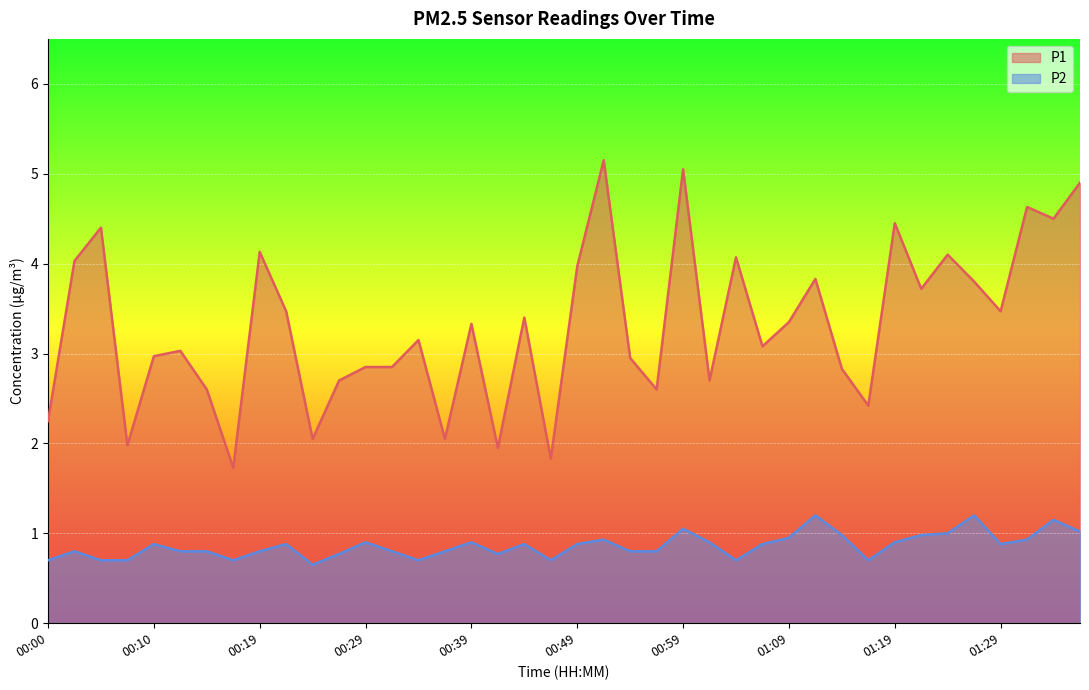

How many lines are shown in the chart?

2